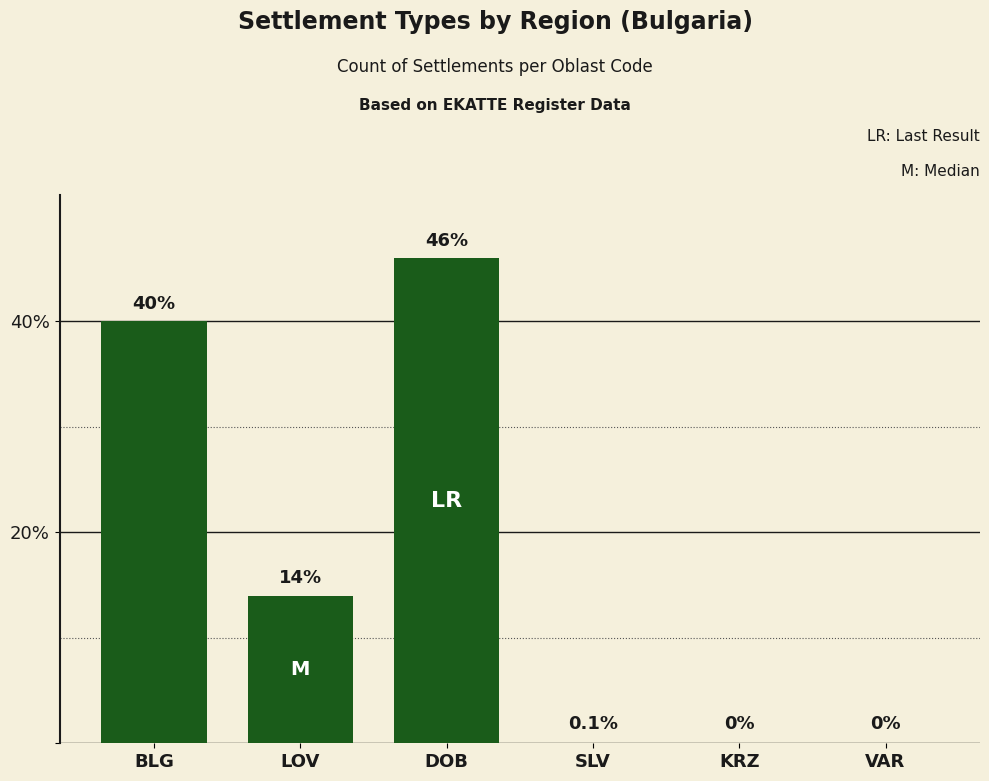

The value at VAR is 0. True or false?

True